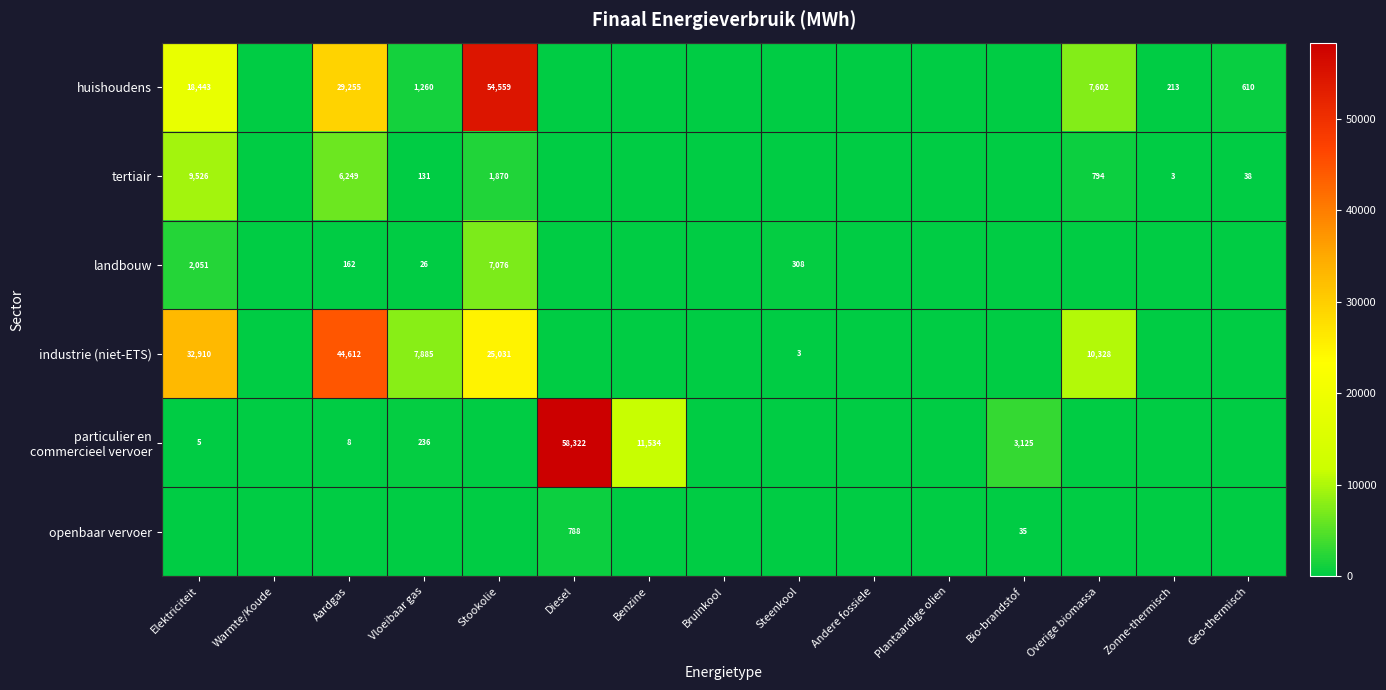

The value of landbouw at Vloeibaar gas is 26. True or false?

True